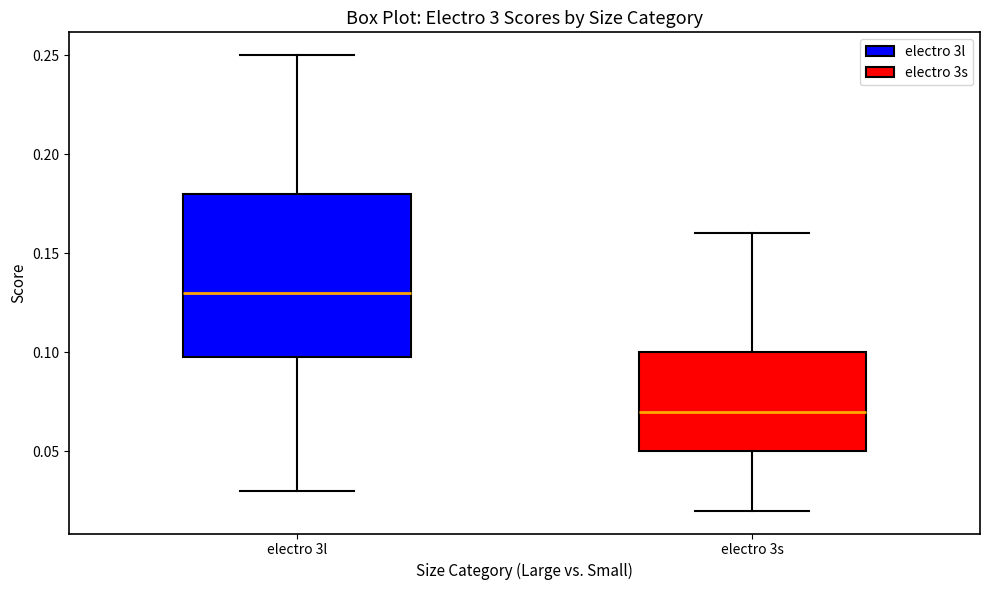

Reading left to right, read every box against the y-axis: the position of its median line, the range the box covers, and the ends of its whiskers. The values are not printed on the chart, so give them approximately, as read against the axis.

electro 3l: median 0.13, box 0.10 to 0.18, whiskers 0.03 to 0.25
electro 3s: median 0.07, box 0.05 to 0.10, whiskers 0.02 to 0.16